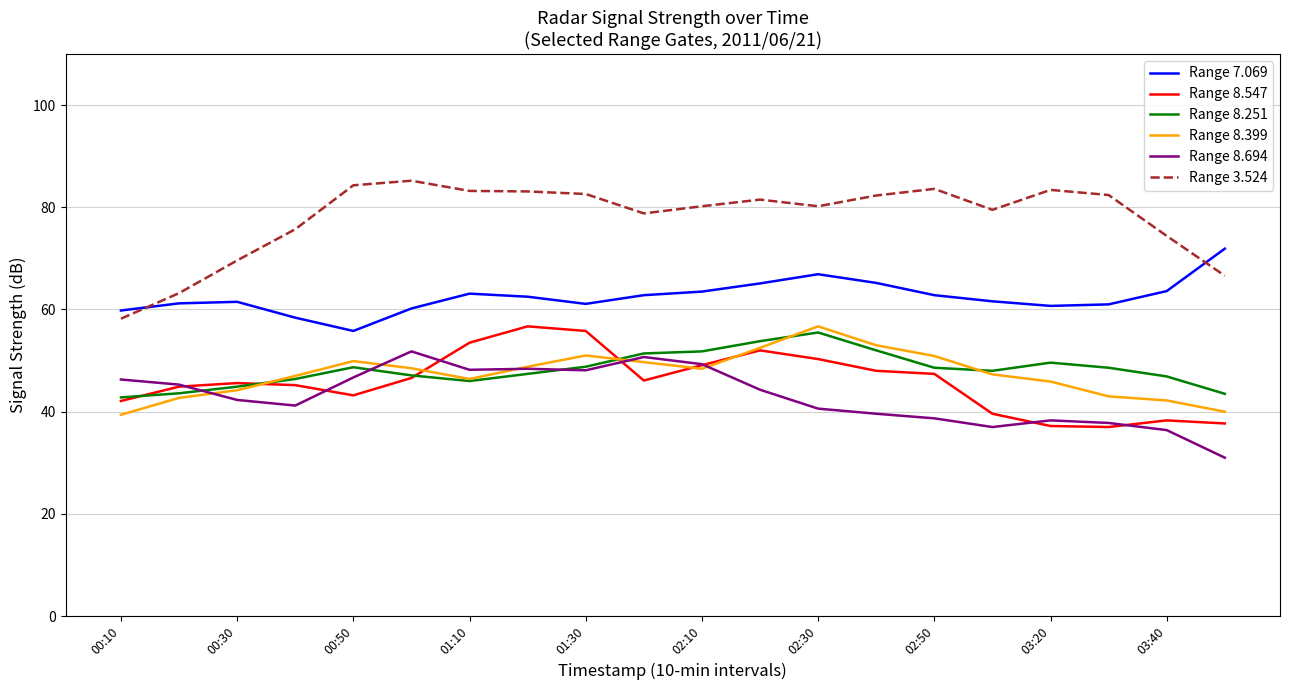

What is the lowest value of the Range 7.069 series?

55.8